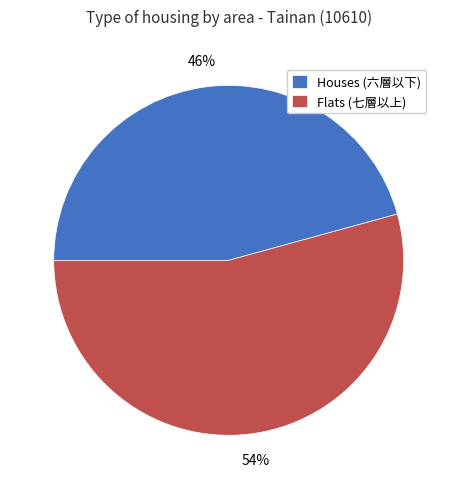

True or false: Flats (七層以上) accounts for 54% of the total.

True